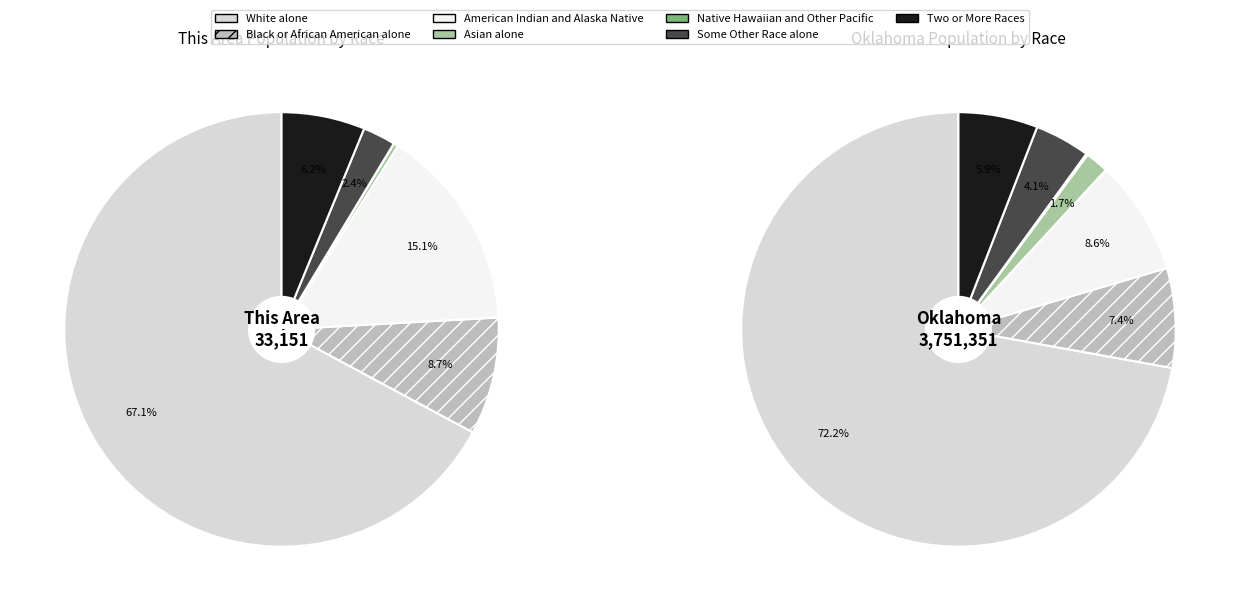

Combined, do Native Hawaiian and Other Pacific and Asian alone account for over 50%?

No